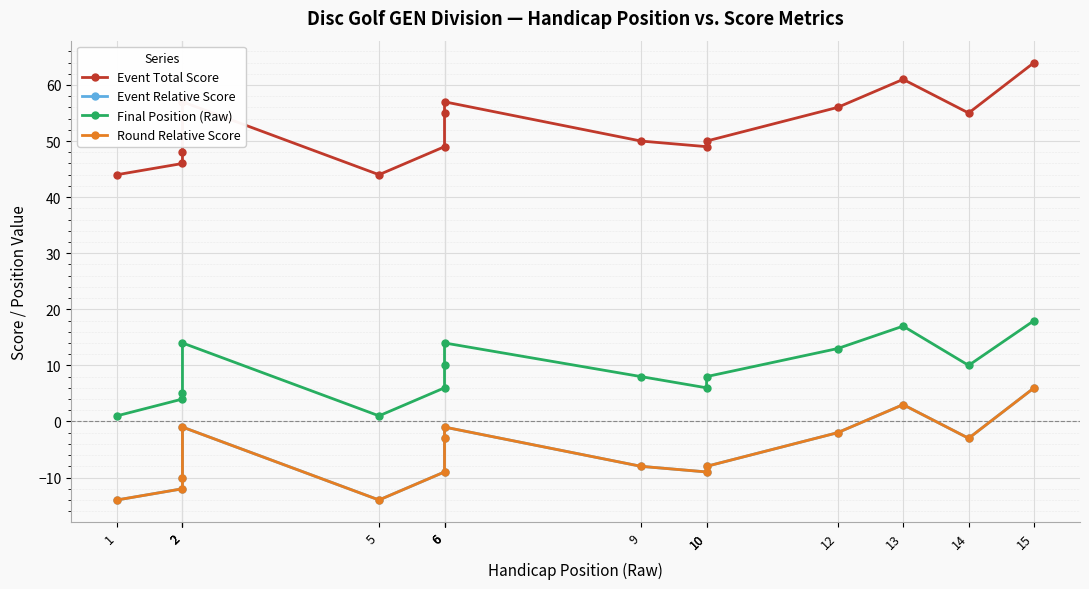

List the series in order of their peak value, lowest first.

Event Relative Score, Round Relative Score, Final Position (Raw), Event Total Score